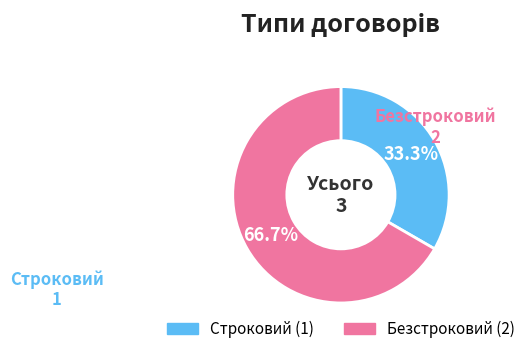

What is the ratio of the value at Безстроковий to the value at Строковий?

2.0